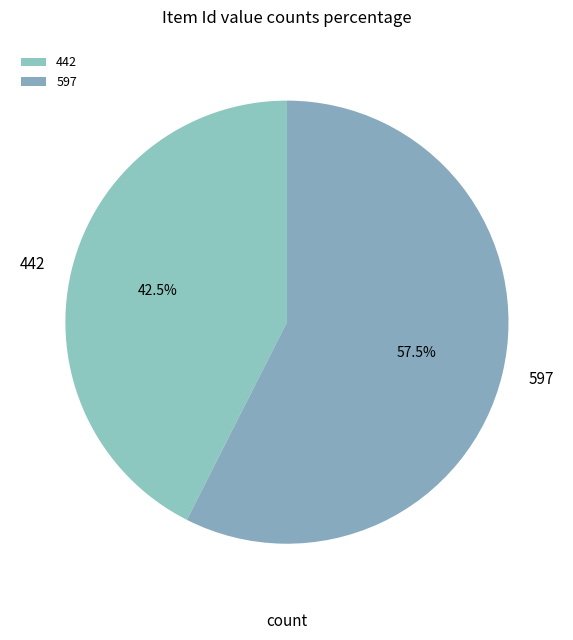

What is the majority slice?

597